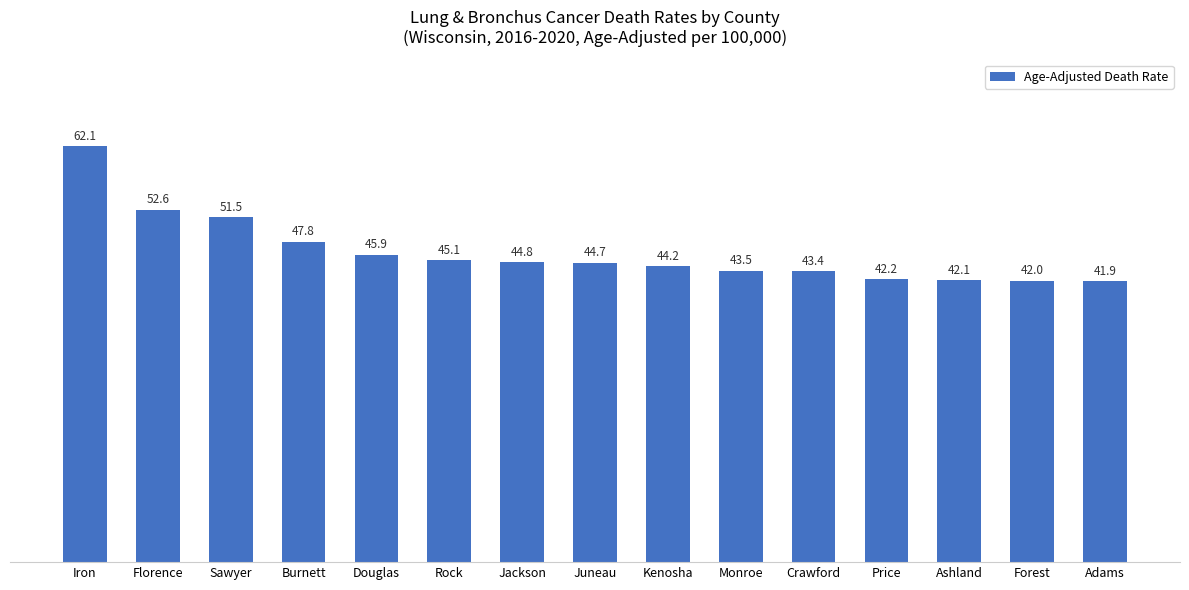

Is it true that the value at Crawford is 43.4?

True